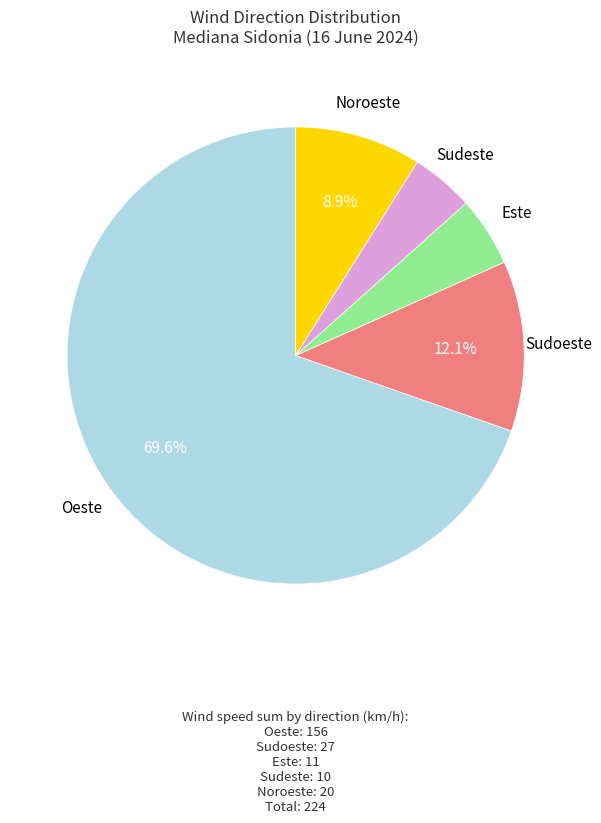

Is there any slice that represents more than half of the pie?

Yes